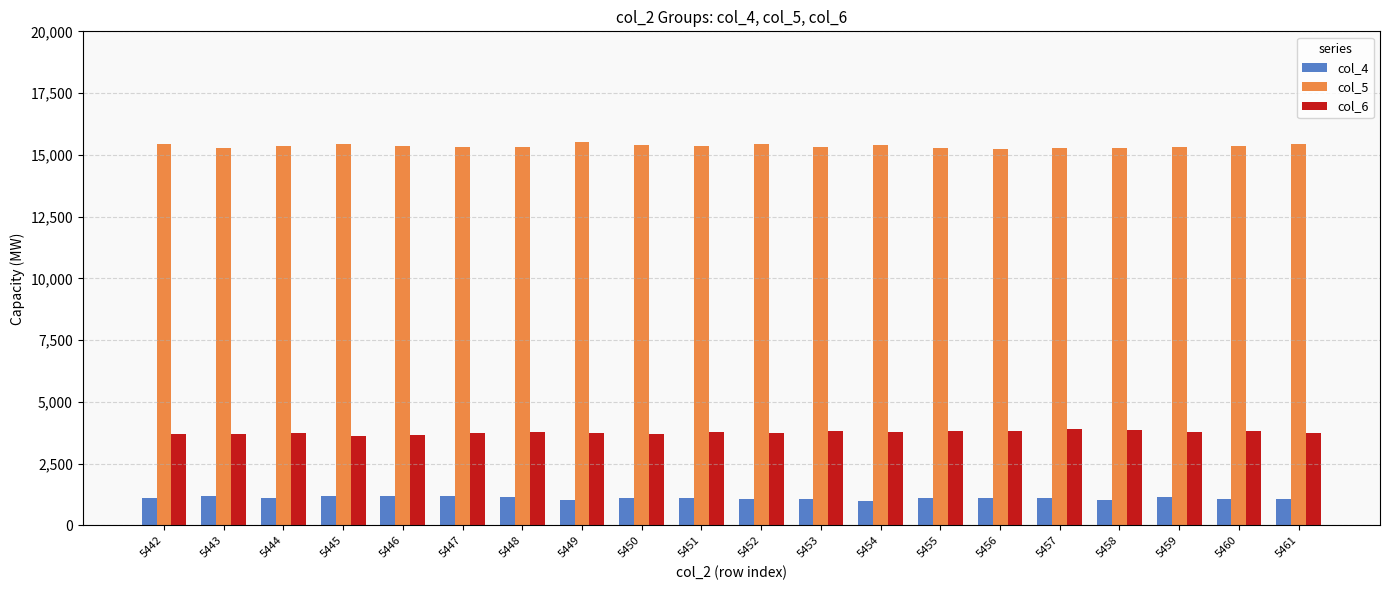

At which label does col_4 first exceed 1124?

5443